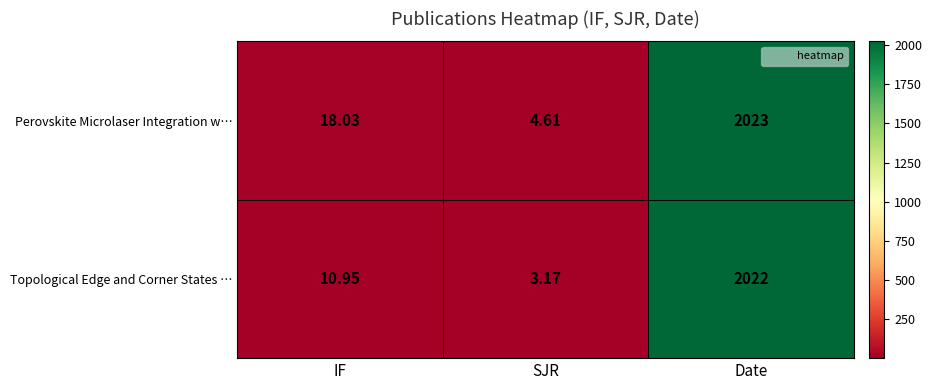

What is the greatest value displayed?

2023.0